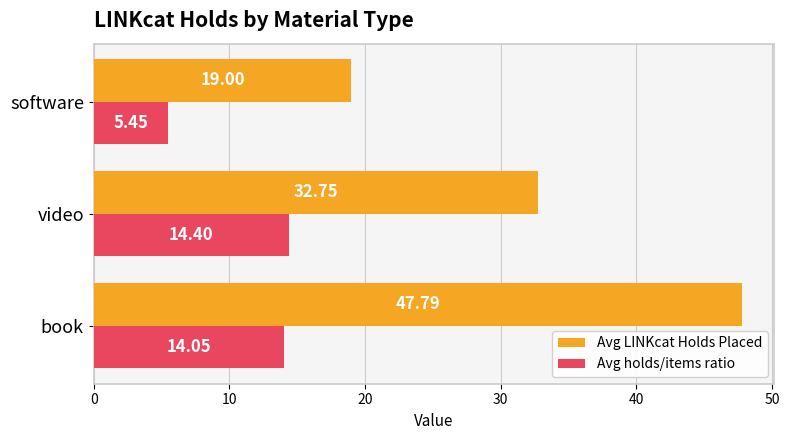

What is the sum of the Avg LINKcat Holds Placed values at book and video?

80.5